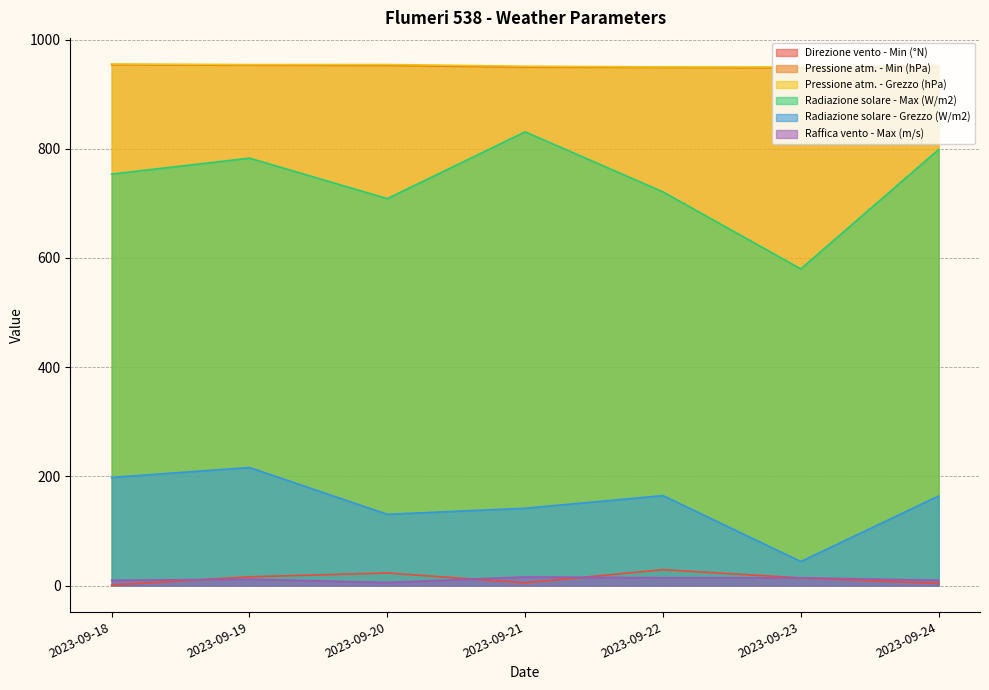

What is the value of the Raffica vento - Max (m/s) point at the 2nd from the left?

11.7